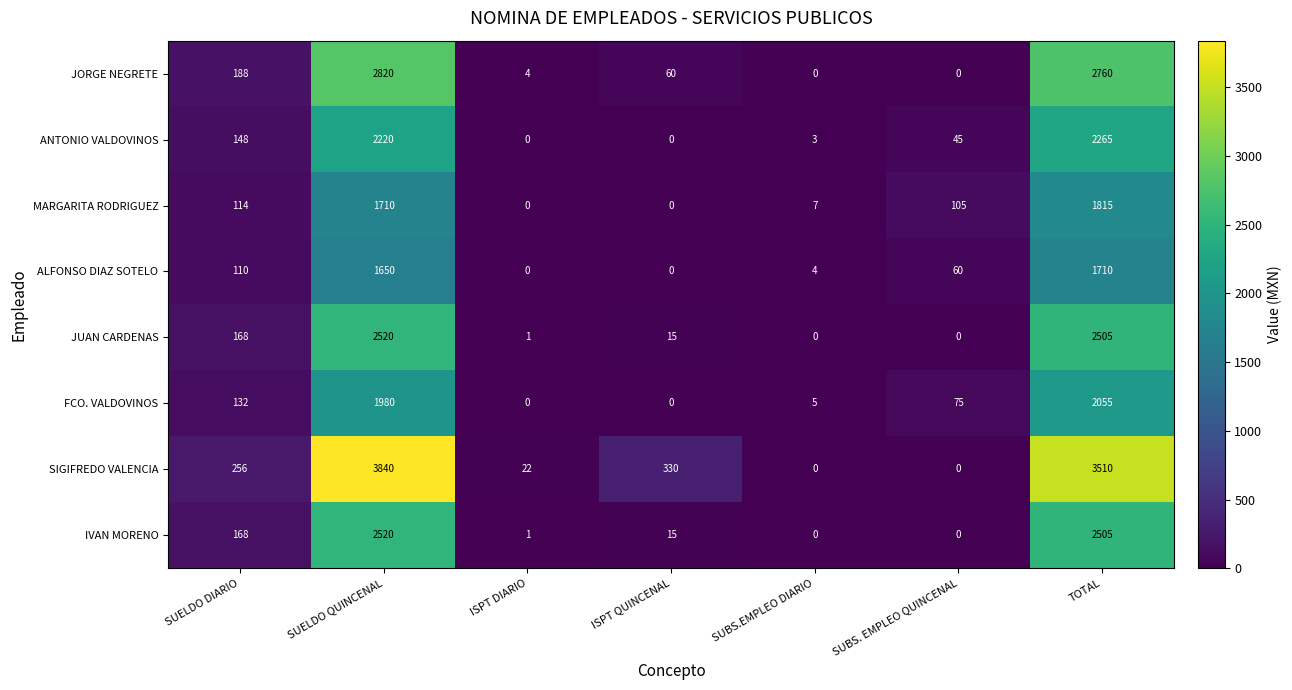

How many distinct data groups are displayed?

8